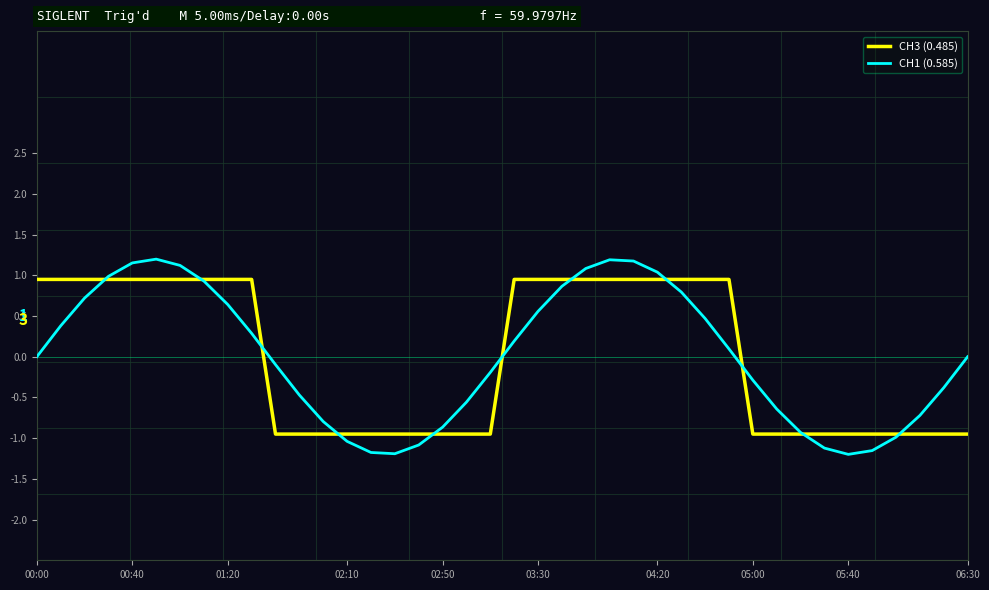

What is the greatest value displayed?

1.2